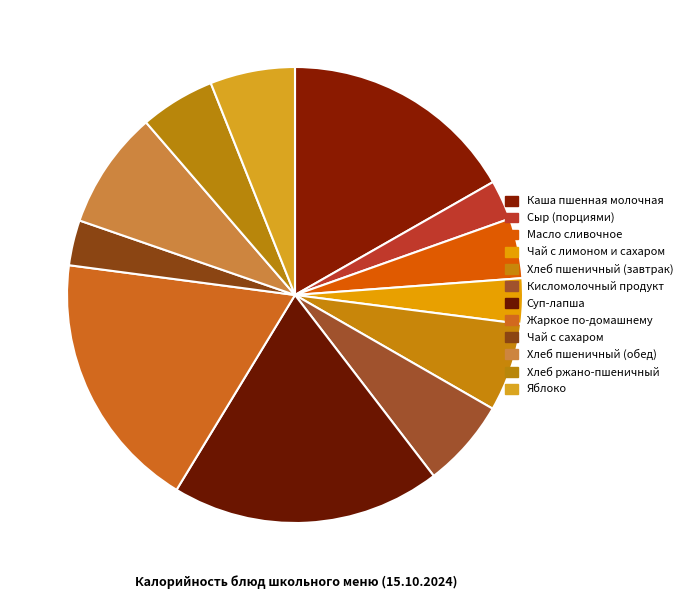

True or false: Хлеб ржано-пшеничный accounts for 1% of the total.

False